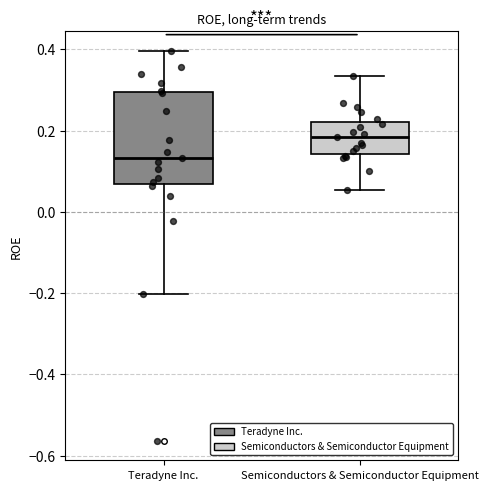

Comparing the boxes themselves (not the whiskers), which one is the tallest?

Teradyne Inc.